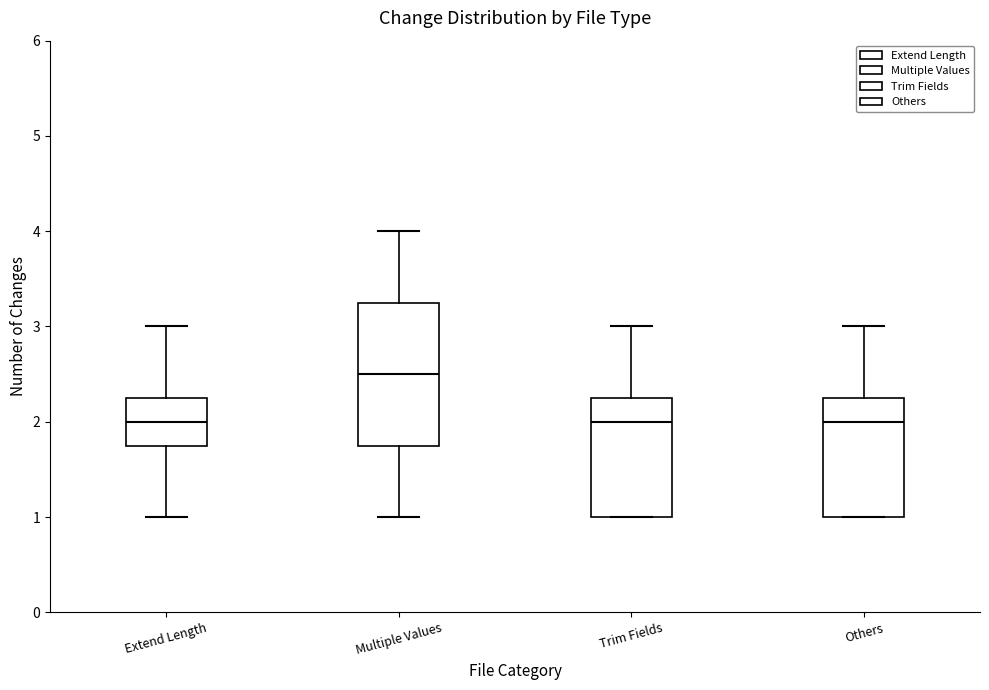

Reading left to right, read every box against the y-axis: the position of its median line, the range the box covers, and the ends of its whiskers. The values are not printed on the chart, so give them approximately, as read against the axis.

Extend Length: median 2.0, box 1.8 to 2.3, whiskers 1.0 to 3.0
Multiple Values: median 2.5, box 1.8 to 3.3, whiskers 1.0 to 4.0
Trim Fields: median 2.0, box 1.0 to 2.3, whiskers 1.0 to 3.0
Others: median 2.0, box 1.0 to 2.3, whiskers 1.0 to 3.0